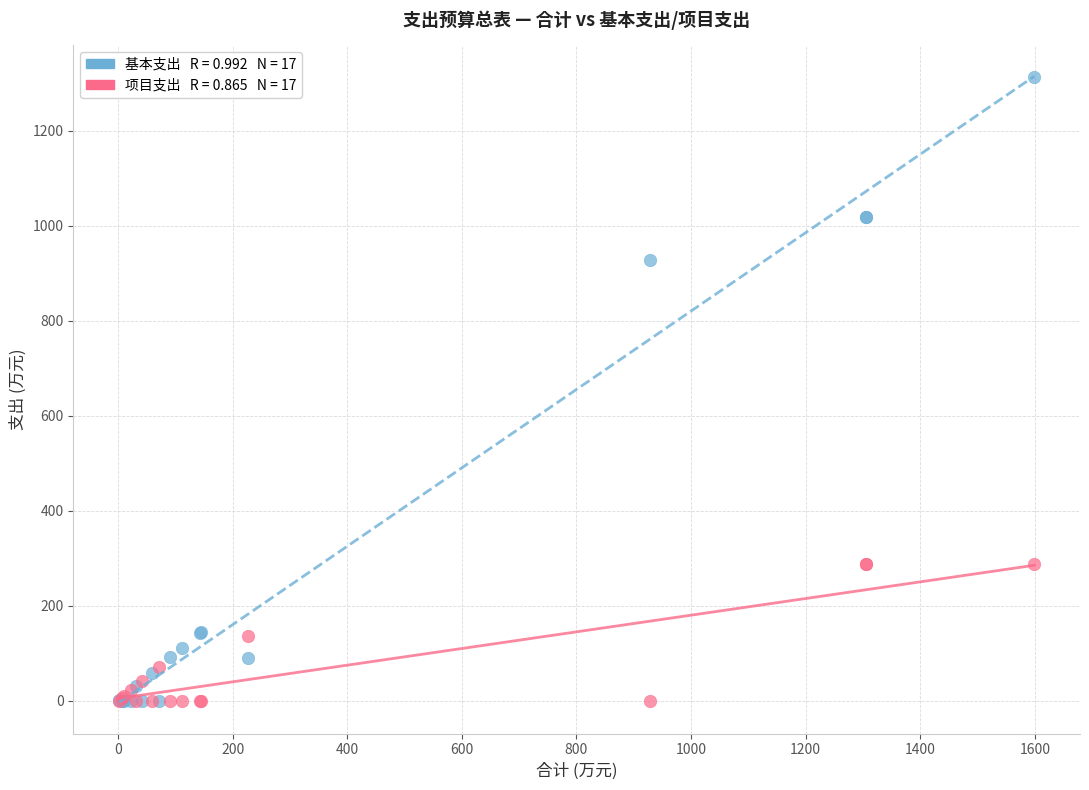

Across all series, what Y value is closest to 656?

928.0